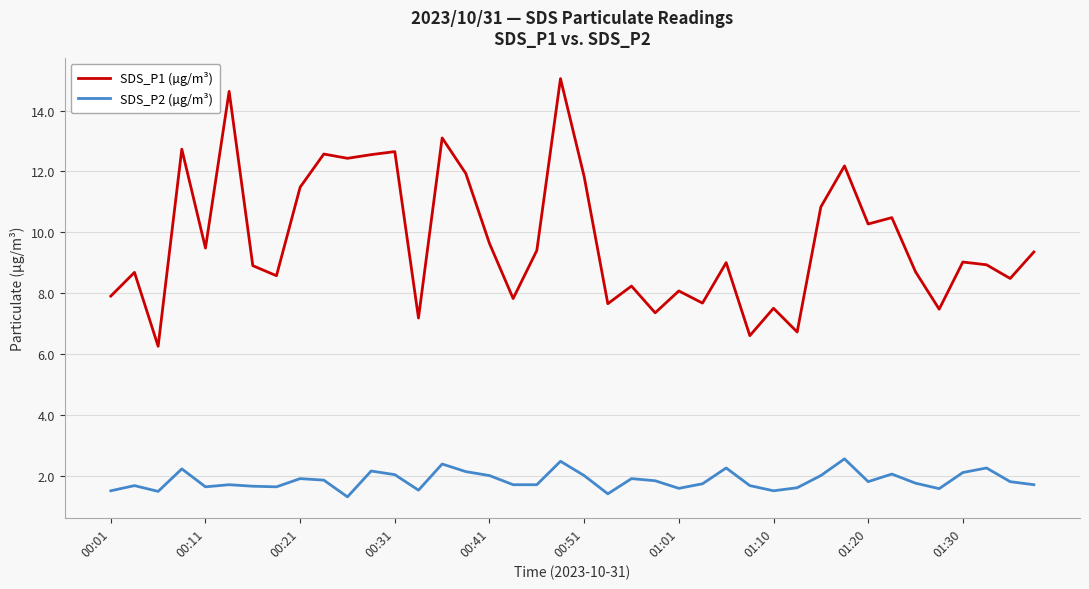

List the series in order of their overall mean, lowest first.

SDS_P2 (µg/m³), SDS_P1 (µg/m³)